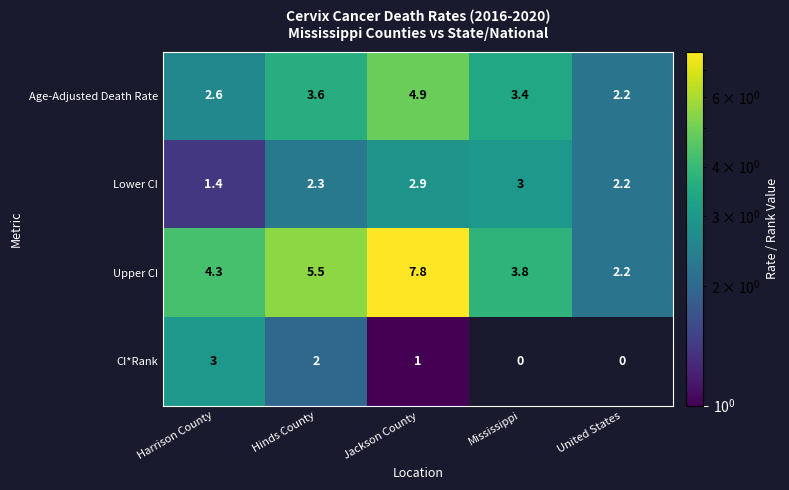

True or false: Upper CI has a value of 4.3 at Harrison County.

True